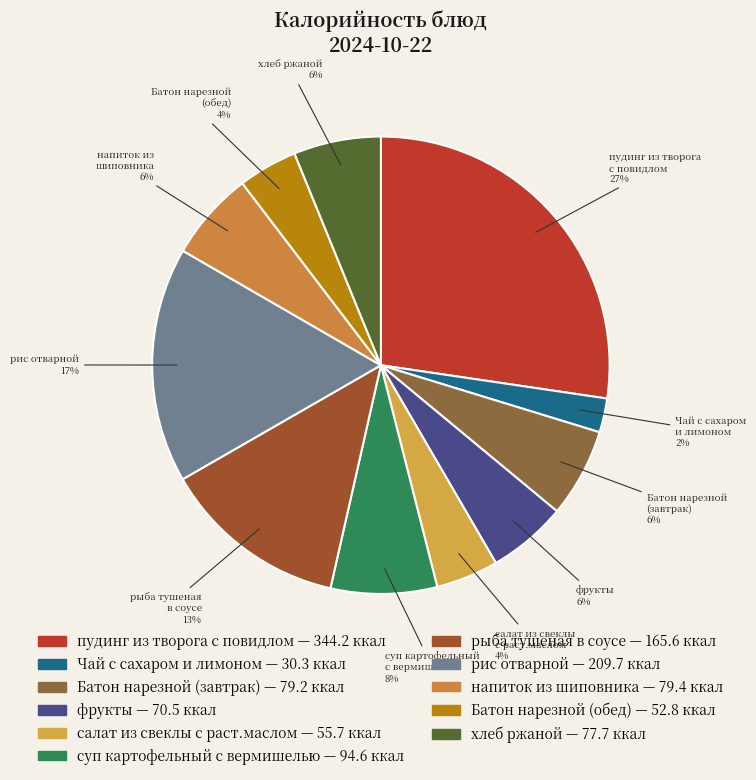

Does any single category account for the majority?

No